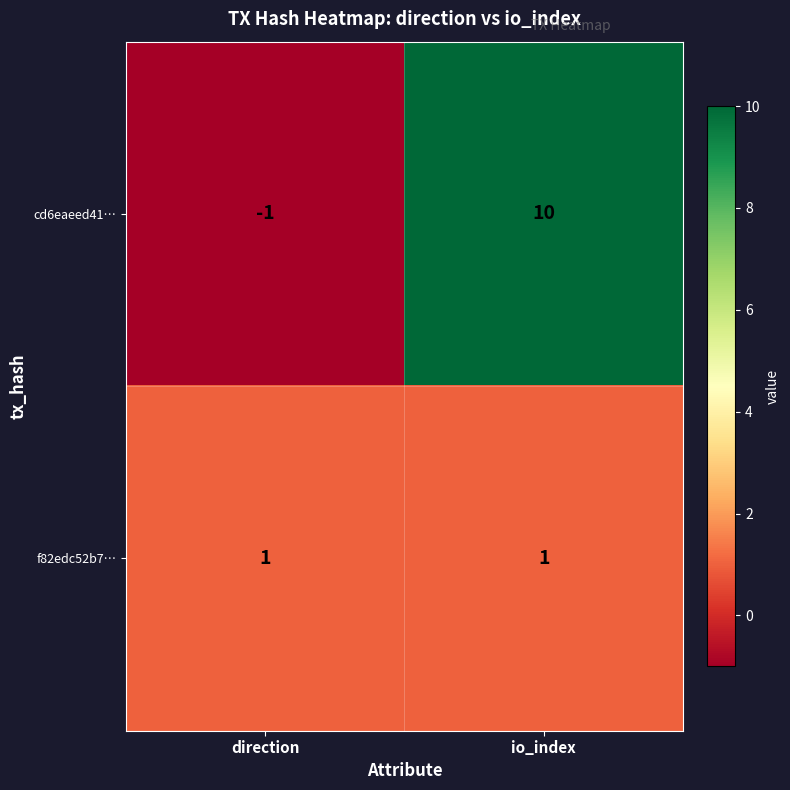

What is the spread (max minus min) of values at io_index?

9